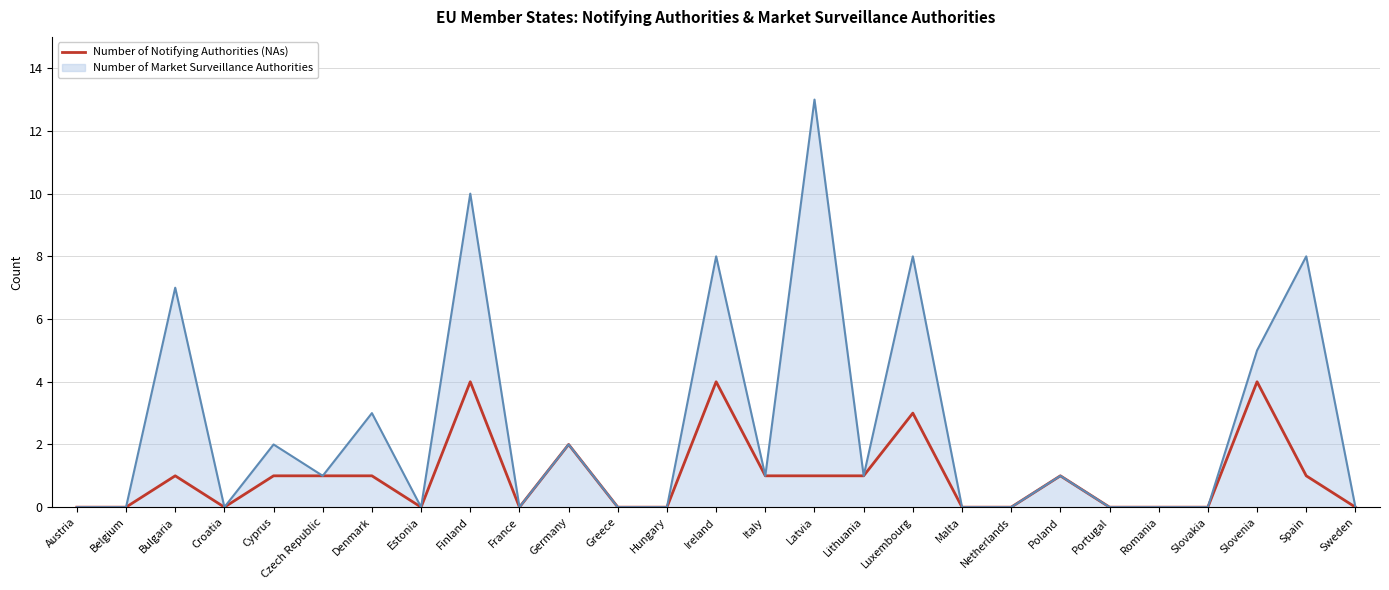

What position from the right is Estonia?

20